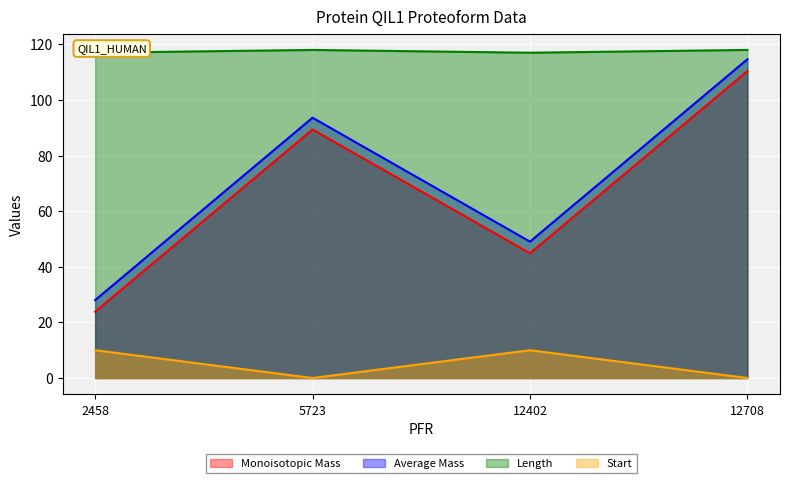

How many distinct data groups are displayed?

4